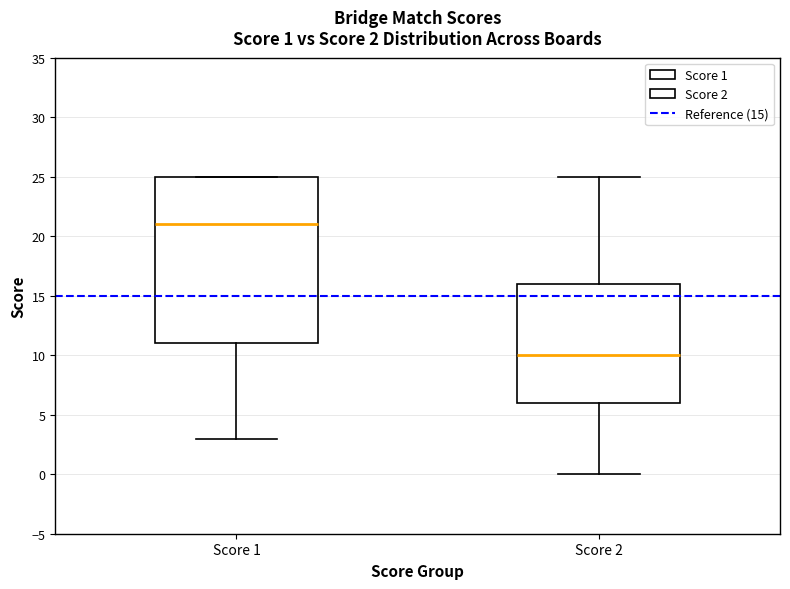

Which box is the tallest, from its lower edge to its upper edge?

Score 1